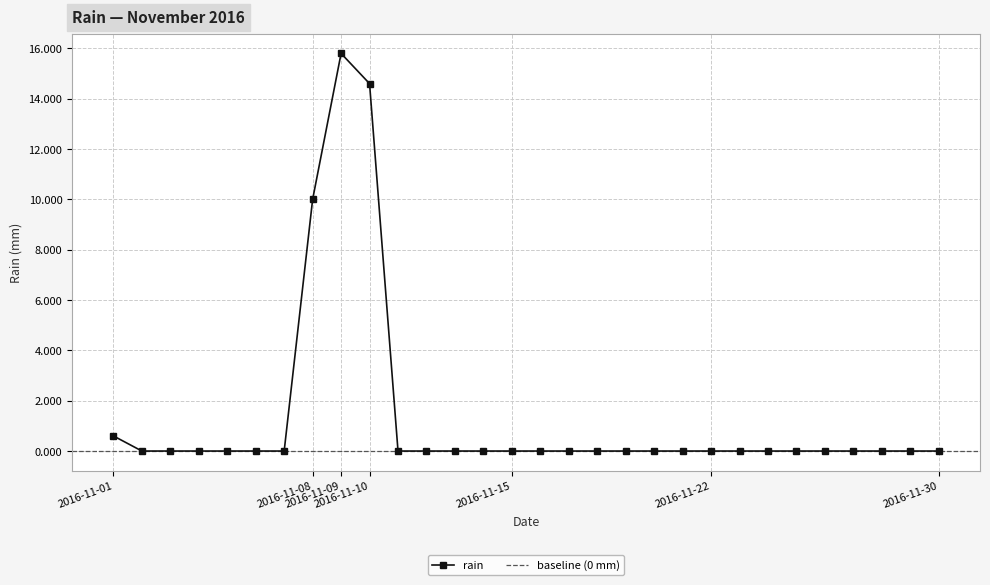

Reading left to right, list all the values displayed in this chart.

0.6	0.0	0.0	0.0	0.0	0.0	0.0	10.0	15.8	14.6	0.0	0.0	0.0	0.0	0.0	0.0	0.0	0.0	0.0	0.0	0.0	0.0	0.0	0.0	0.0	0.0	0.0	0.0	0.0	0.0